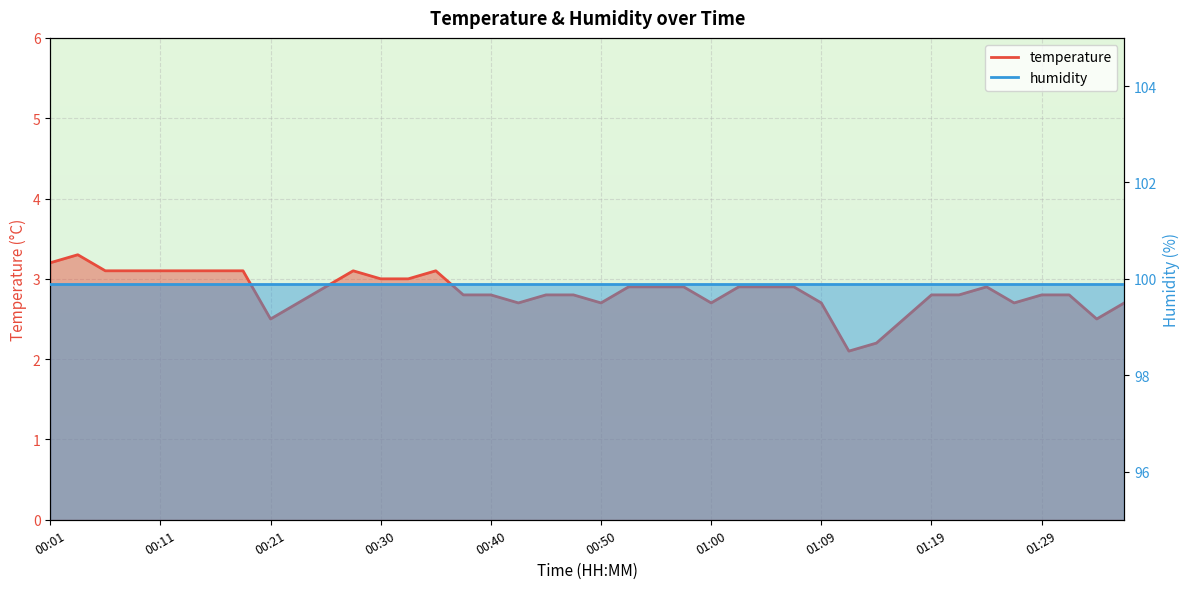

Reading left to right, extract all data points from this chart.

00:01=3.2	00:03=3.3	00:06=3.1	00:08=3.1	00:11=3.1	00:13=3.1	00:16=3.1	00:18=3.1	00:21=2.5	00:23=2.7	00:26=2.9	00:28=3.1	00:30=3.0	00:33=3.0	00:35=3.1	00:38=2.8	00:40=2.8	00:43=2.7	00:45=2.8	00:48=2.8	00:50=2.7	00:52=2.9	00:55=2.9	00:57=2.9	01:00=2.7	01:02=2.9	01:05=2.9	01:07=2.9	01:09=2.7	01:12=2.1	01:14=2.2	01:17=2.5	01:19=2.8	01:22=2.8	01:24=2.9	01:26=2.7	01:29=2.8	01:31=2.8	01:34=2.5	01:36=2.7